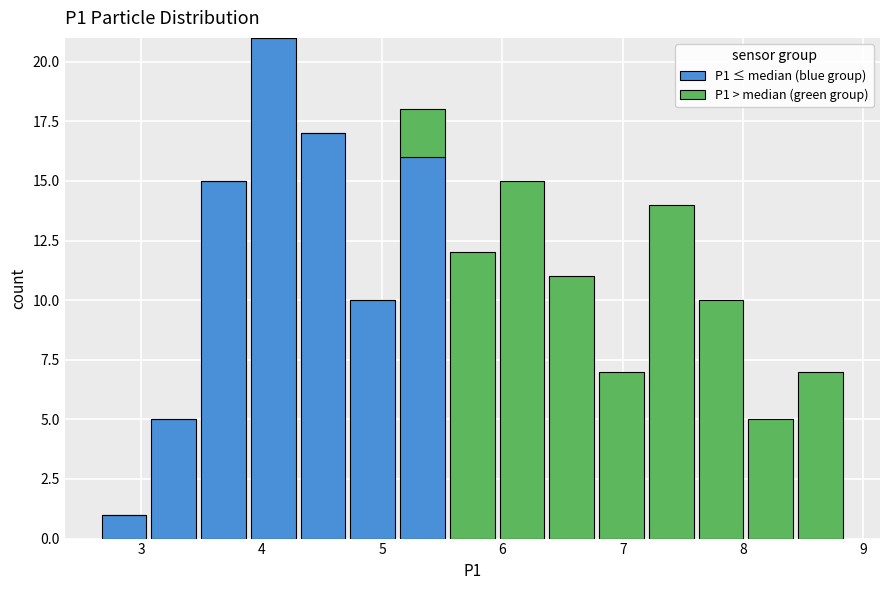

Reading left to right, transcribe this chart: for each stacked bar, give the range it covers on the x-axis and its total height. Neither the bar edges nor the heights are printed on the chart, so give them approximately, as read against the axes.

2.7 to 3.1: 1
3.1 to 3.5: 5
3.5 to 3.9: 15
3.9 to 4.3: 21
4.3 to 4.7: 17
4.7 to 5.1: 10
5.1 to 5.5: 18
5.5 to 6.0: 12
6.0 to 6.4: 15
6.4 to 6.8: 11
6.8 to 7.2: 7
7.2 to 7.6: 14
7.6 to 8.0: 10
8.0 to 8.4: 5
8.4 to 8.9: 7